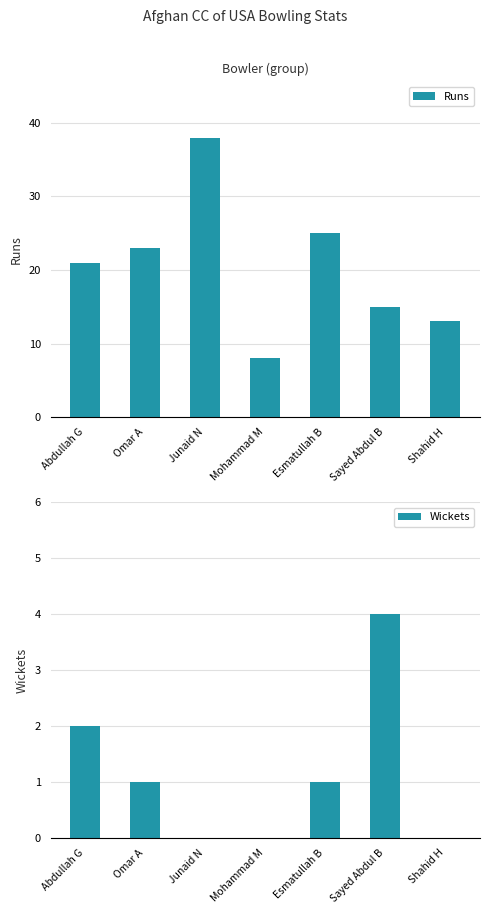

Does the chart contain any negative values?

No